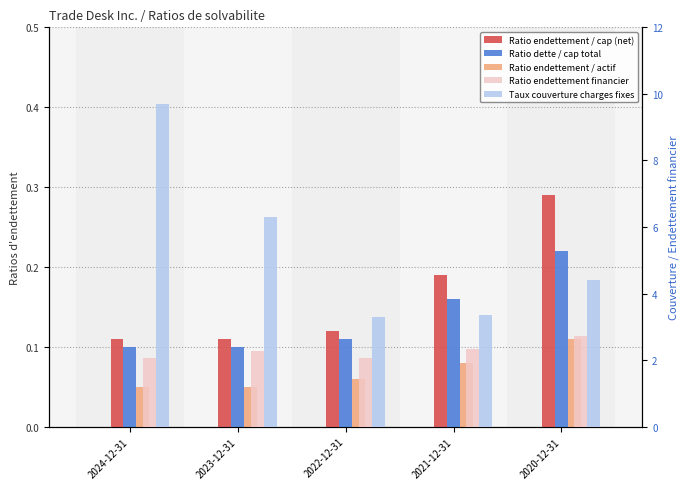

What is the difference between the maximum and minimum values in the Ratio dette / cap total series?

0.1